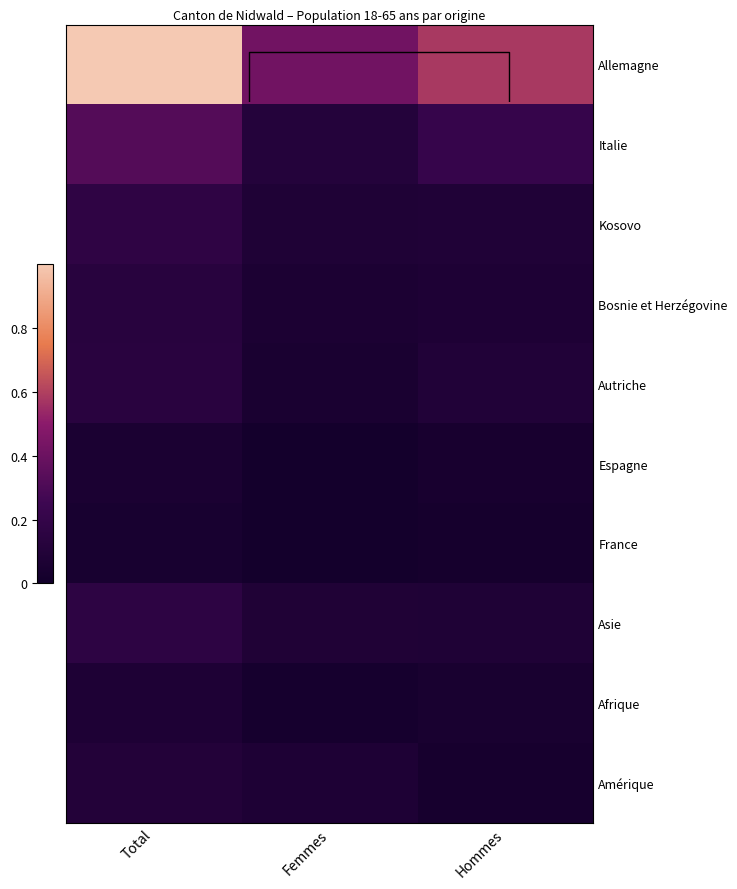

Which series has the largest total across all categories?

Allemagne